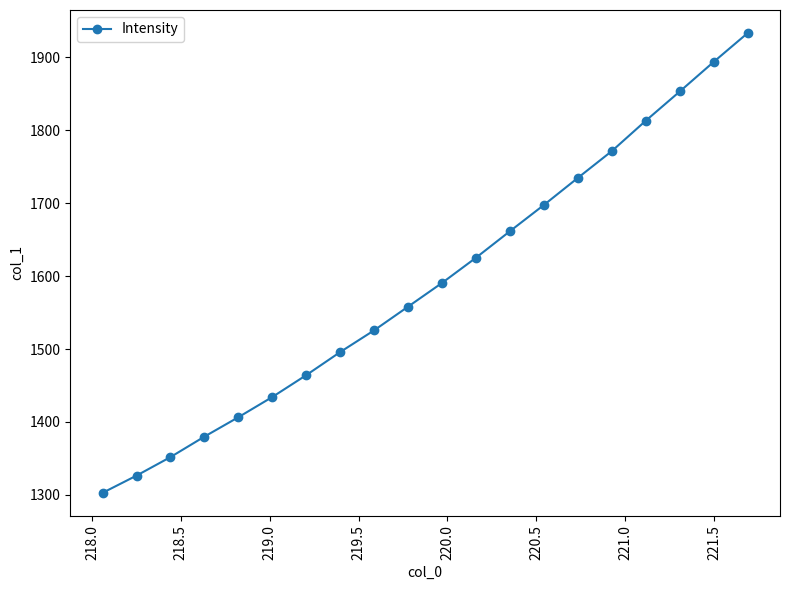

How many lines are shown in the chart?

1